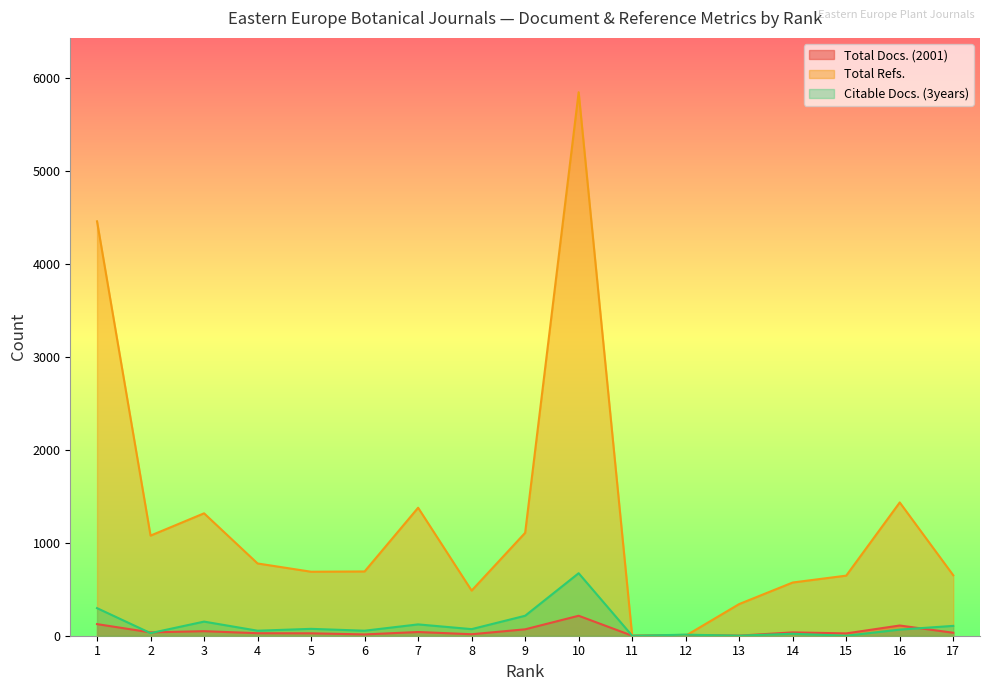

Is it true that Citable Docs. (3years) equals 66 at 16?

True